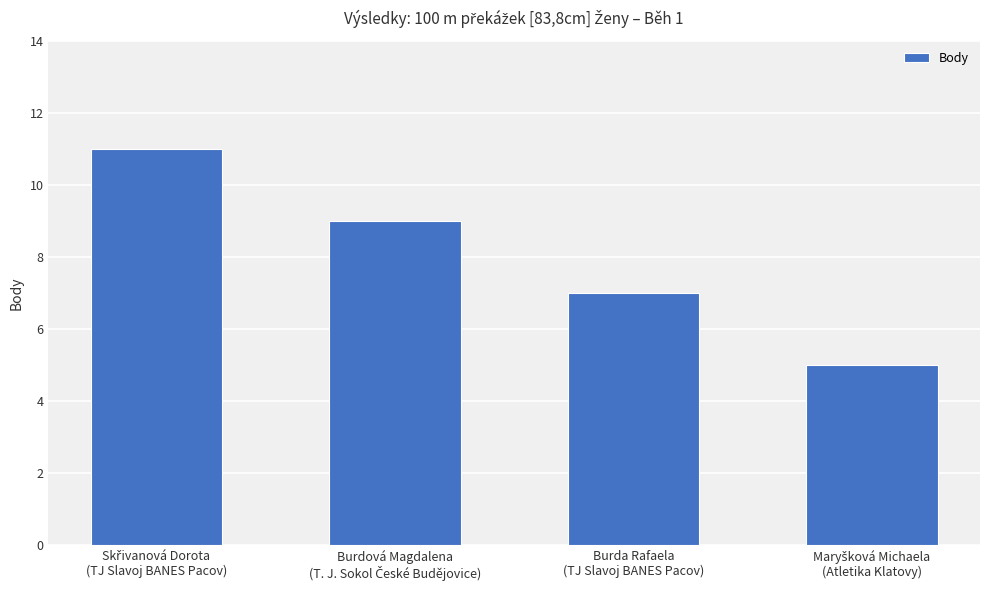

What is the value of the 4th bar from the left?

5